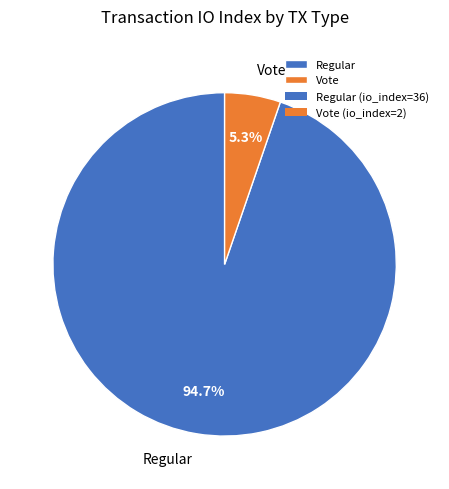

What is the smallest slice in the pie chart?

Vote